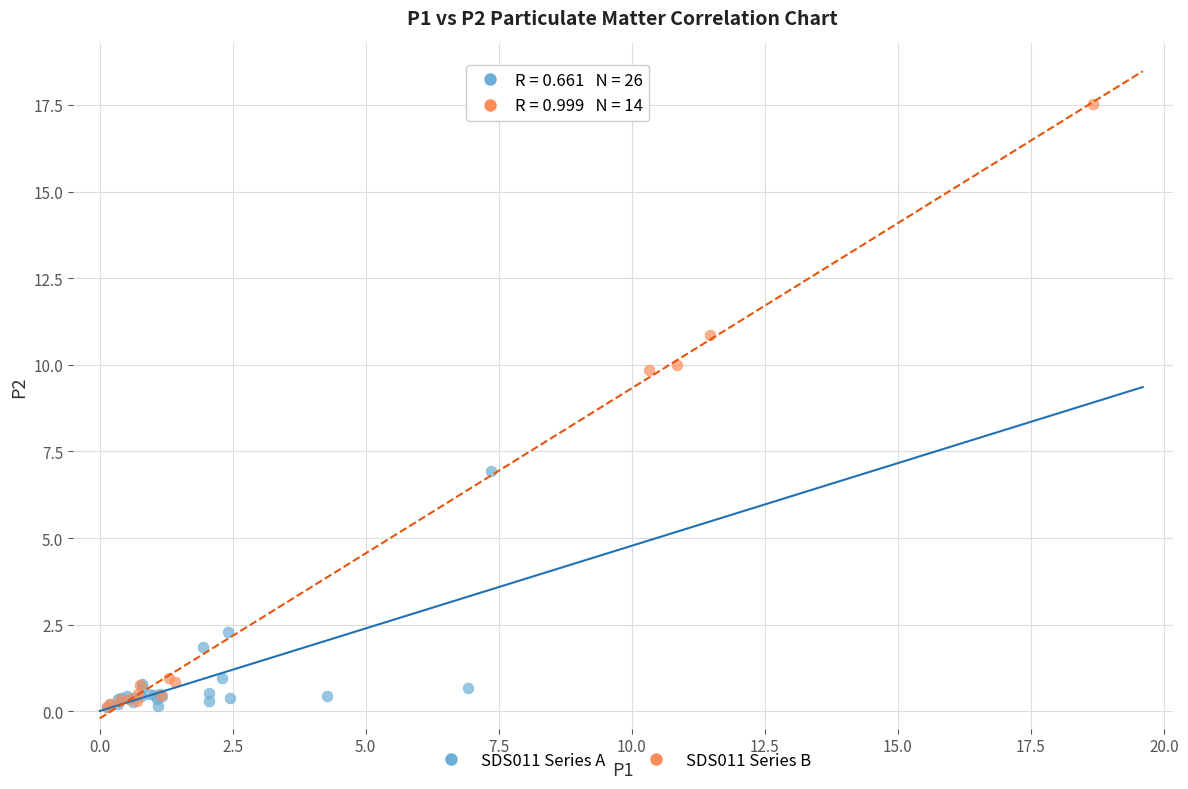

Which series has the largest Y range (max minus min)?

SDS011 Series B